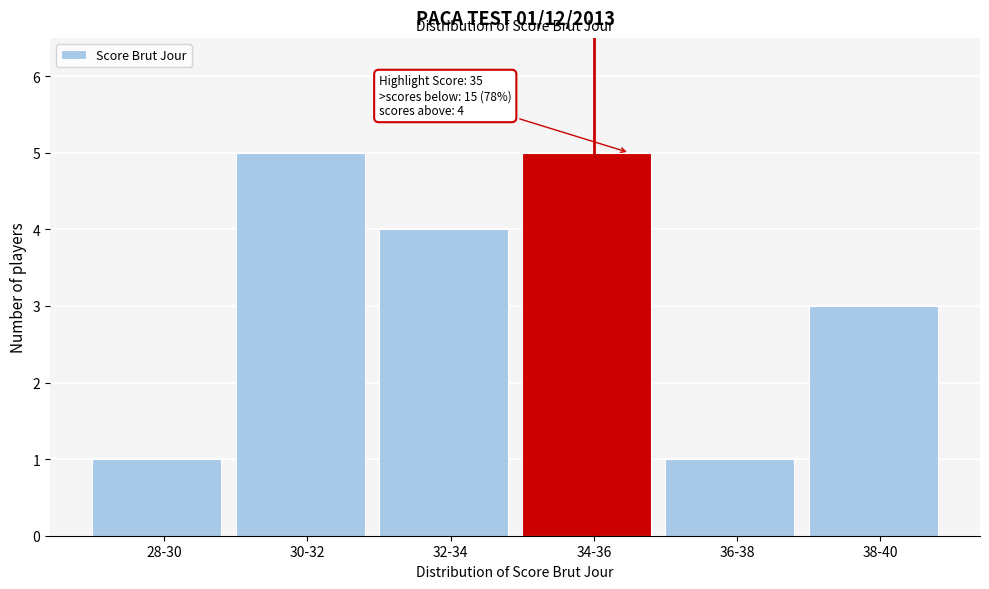

Reading left to right, what are all the values shown in this chart?

1	5	4	5	1	3